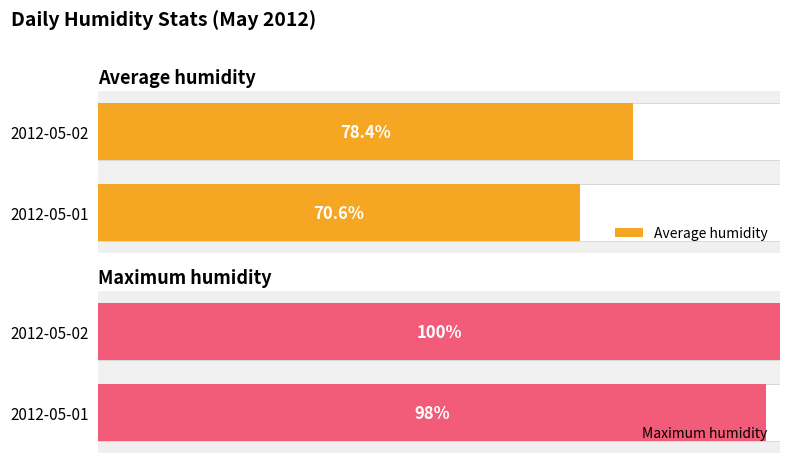

Count the number of data series in this chart.

2